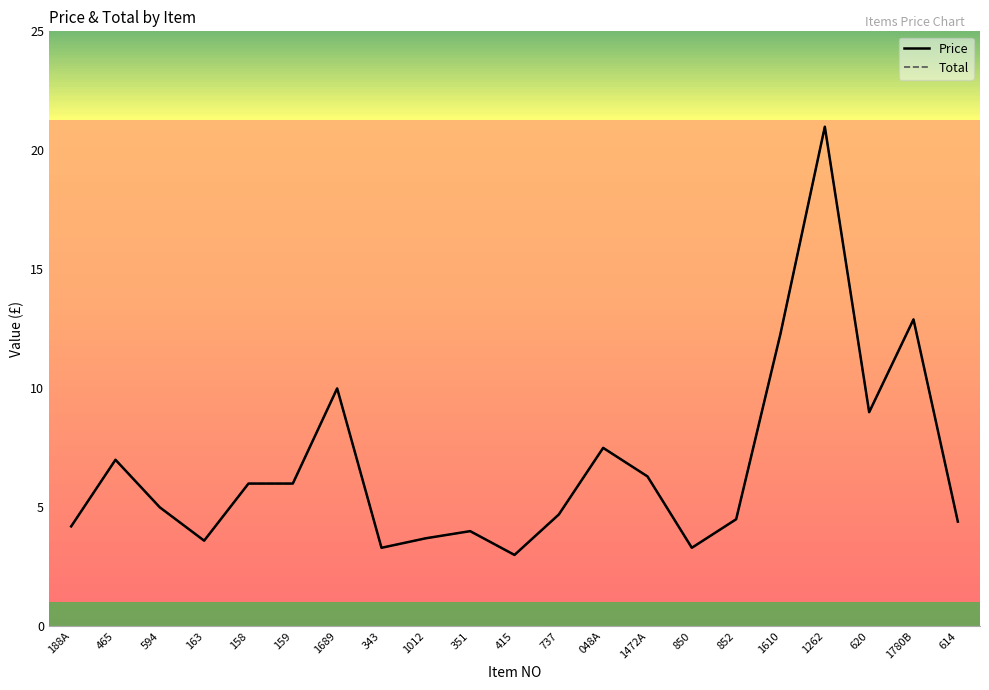

Reading left to right, what are all the values shown in this chart?

Price: 4.2	7.0	5.0	3.6	6.0	6.0	10.0	3.3	3.7	4.0	3.0	4.7	7.5	6.3	3.3	4.5	12.3	21.0	9.0	12.9	4.4
Total: 4.2	7.0	5.0	3.6	6.0	6.0	10.0	3.3	3.7	4.0	3.0	4.7	7.5	6.3	3.3	4.5	12.3	21.0	9.0	12.9	4.4